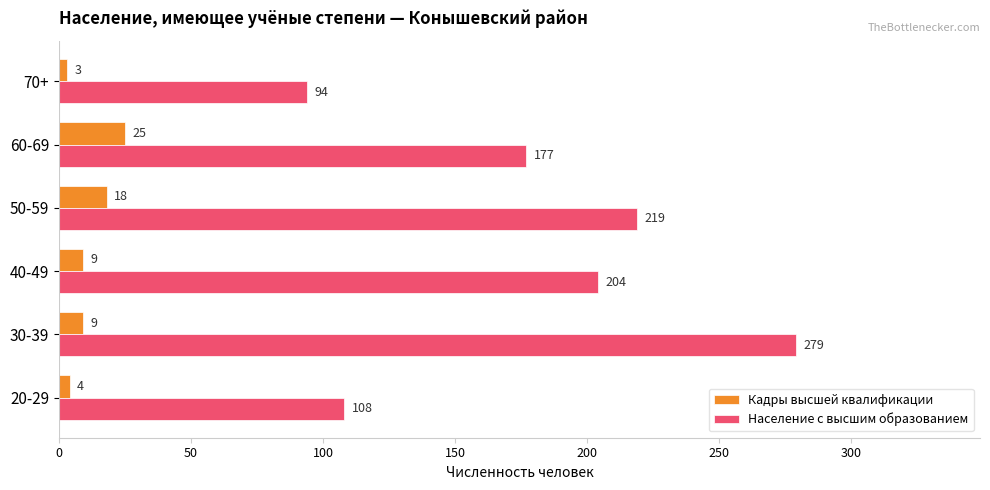

What is the maximum value for Население с высшим образованием?

279